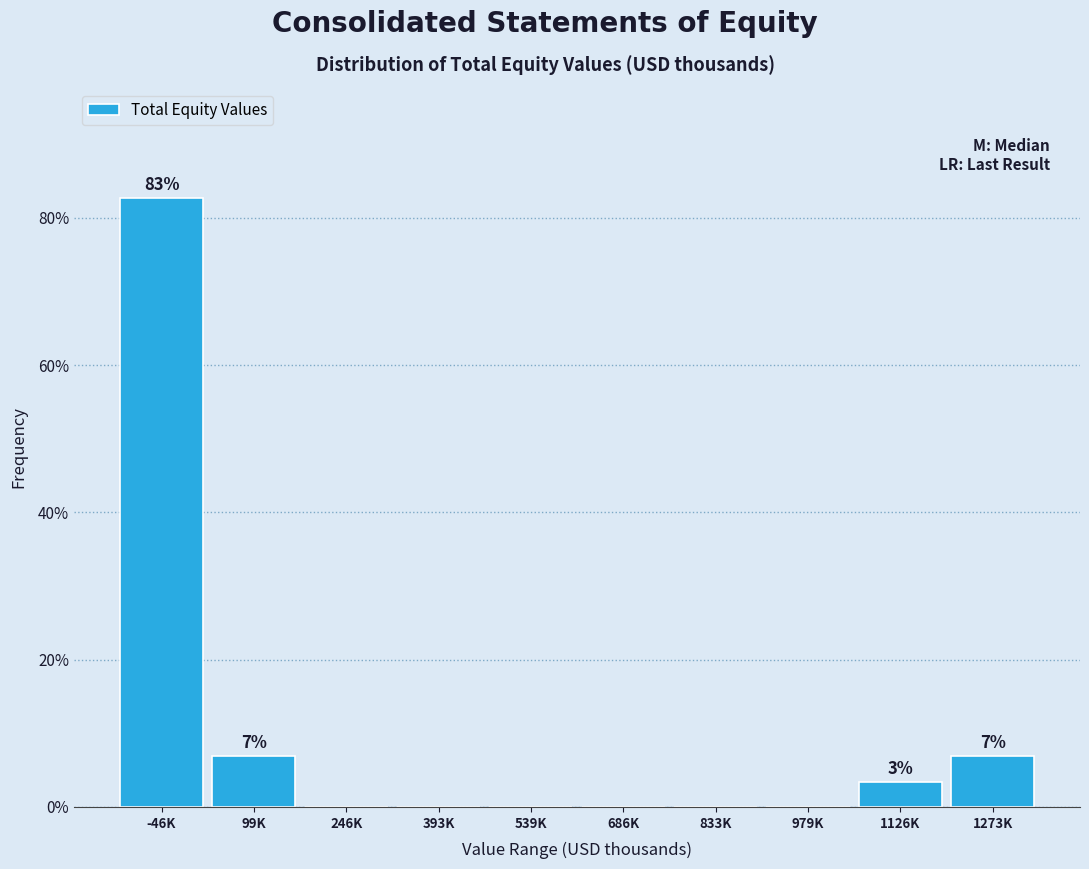

Reading left to right, transcribe all the data shown in this chart.

-46K=82.8	99K=6.9	246K=0.0	393K=0.0	539K=0.0	686K=0.0	833K=0.0	979K=0.0	1126K=3.4	1273K=6.9